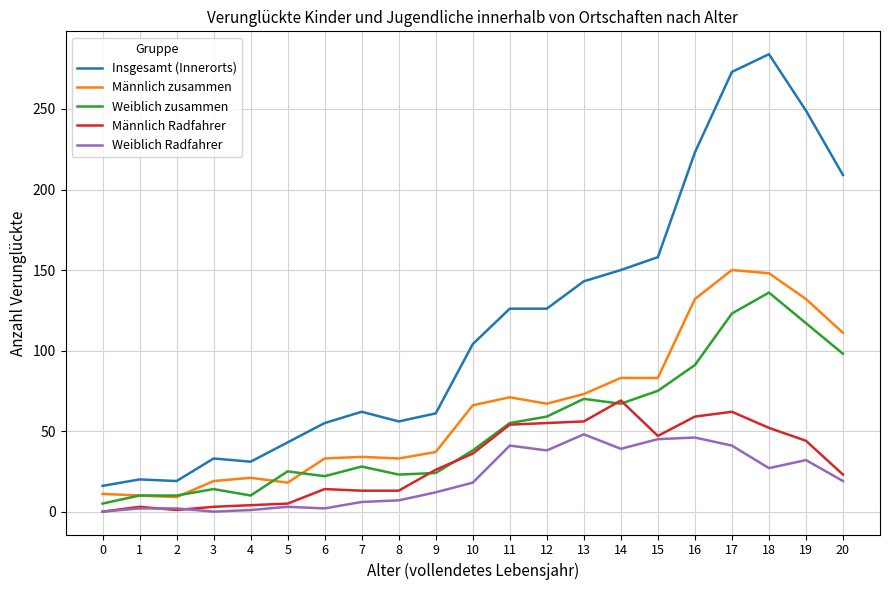

Rank the series at 20 from lowest to highest value.

Weiblich Radfahrer, Männlich Radfahrer, Weiblich zusammen, Männlich zusammen, Insgesamt (Innerorts)